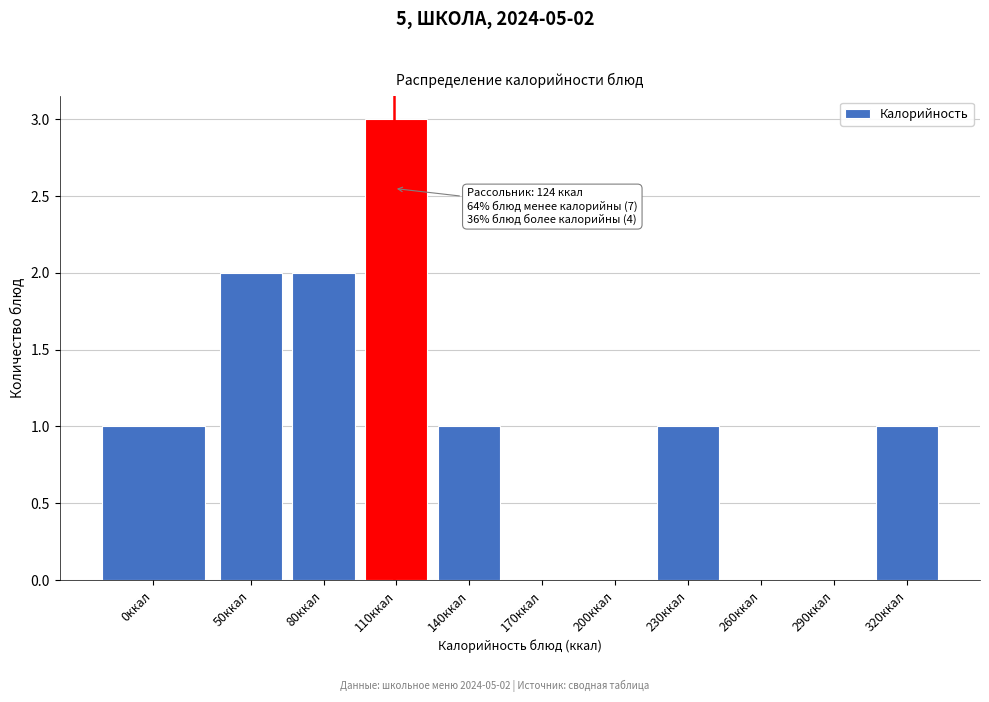

Reading left to right, list all the values displayed in this chart.

0ккал=1	50ккал=2	80ккал=2	110ккал=3	140ккал=1	170ккал=0	200ккал=0	230ккал=1	260ккал=0	290ккал=0	320ккал=1